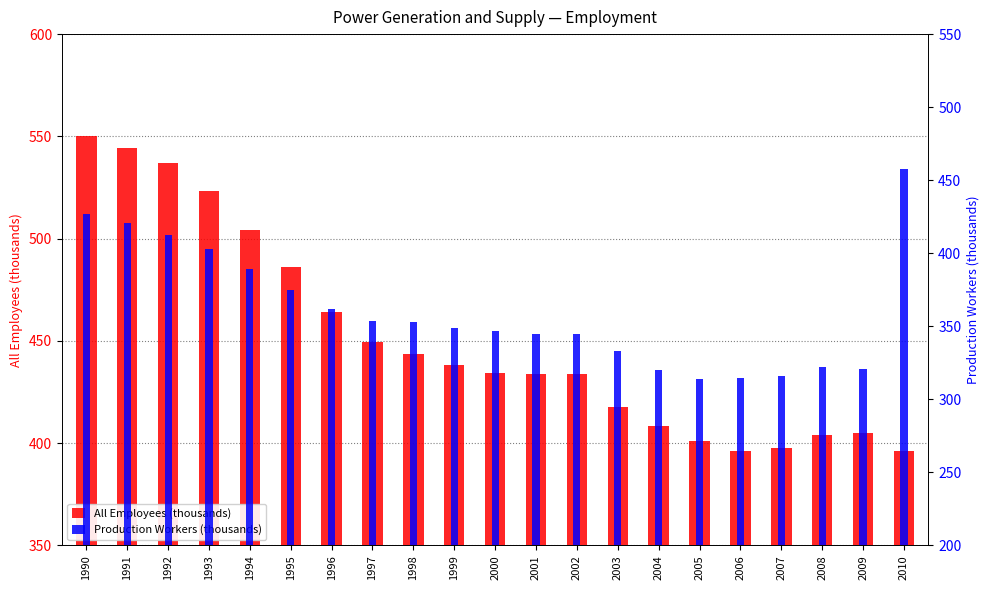

What is the difference between the All Employees (thousands) values at 1997 and 1999?

10.8